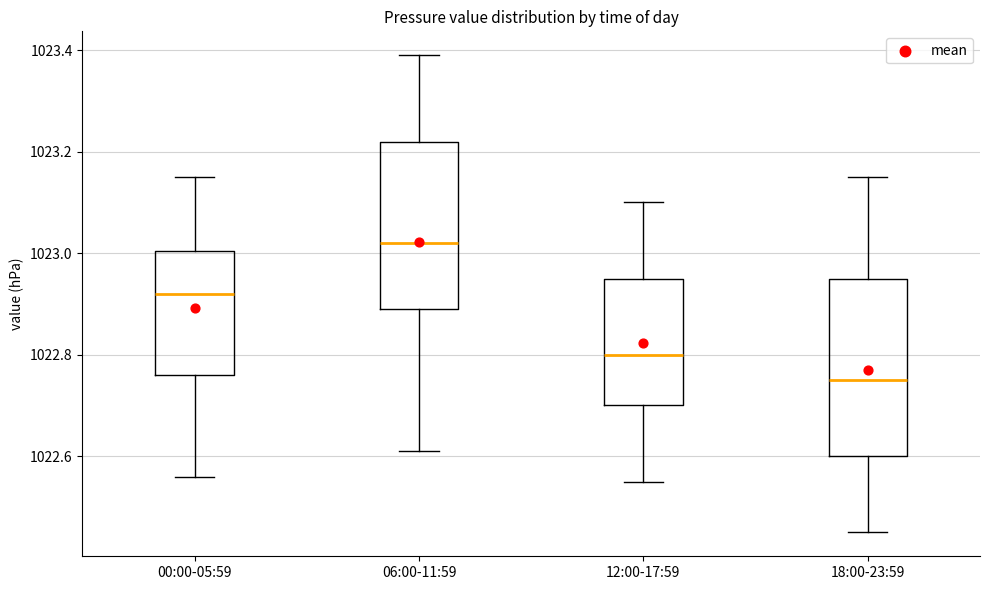

Reading left to right, read every box against the y-axis: the position of its median line, the range the box covers, and the ends of its whiskers. The values are not printed on the chart, so give them approximately, as read against the axis.

00:00-05:59: median 1022.92, box 1022.76 to 1023.00, whiskers 1022.56 to 1023.16
06:00-11:59: median 1023.02, box 1022.90 to 1023.22, whiskers 1022.62 to 1023.40
12:00-17:59: median 1022.80, box 1022.70 to 1022.96, whiskers 1022.56 to 1023.10
18:00-23:59: median 1022.76, box 1022.60 to 1022.96, whiskers 1022.46 to 1023.16